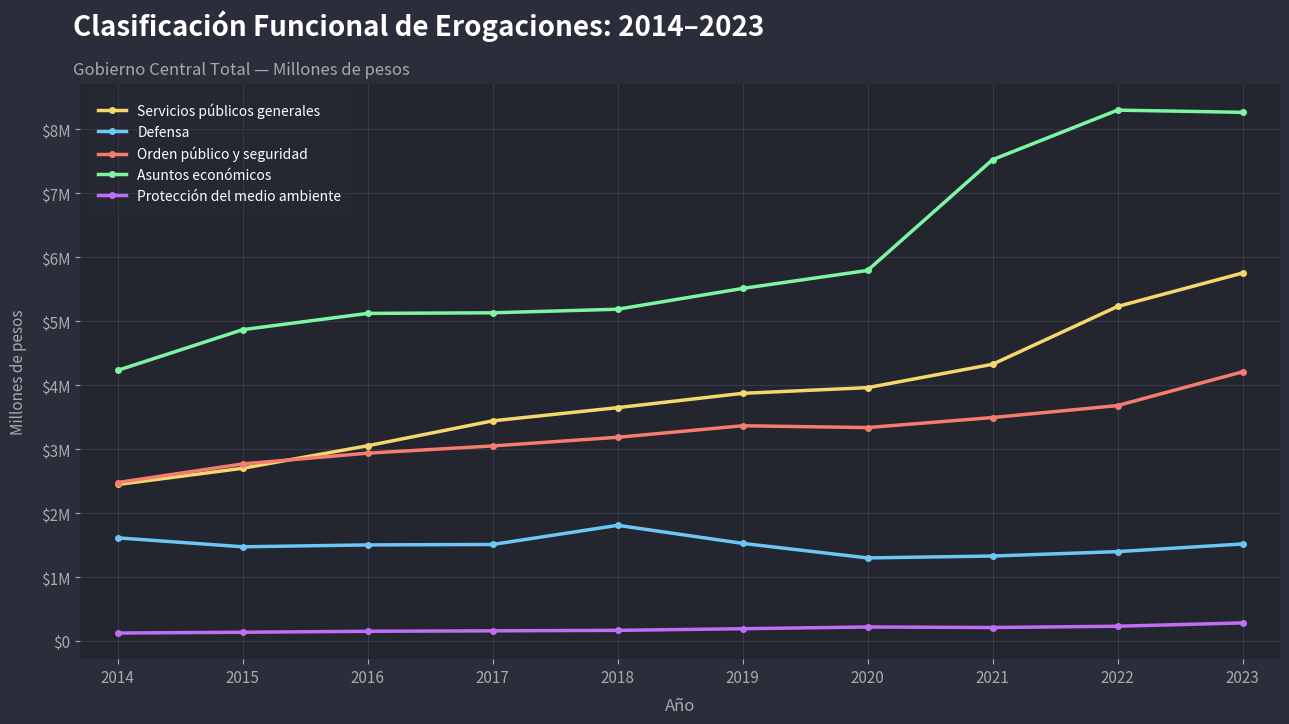

What is the total value across all series at 2021?

16.9